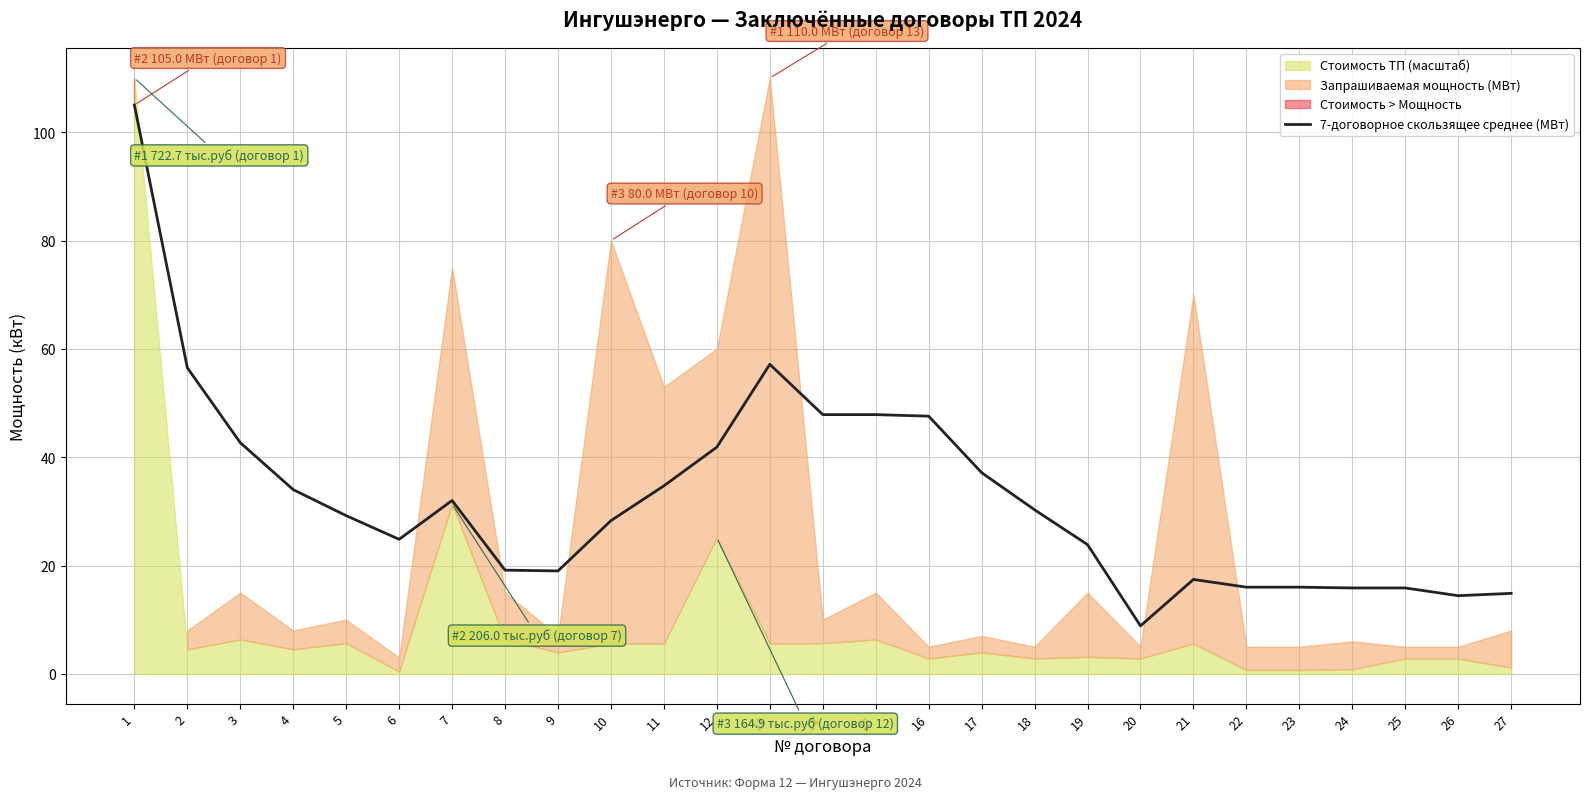

How many interior local valleys (lower than both neighbors) does the data have?

4